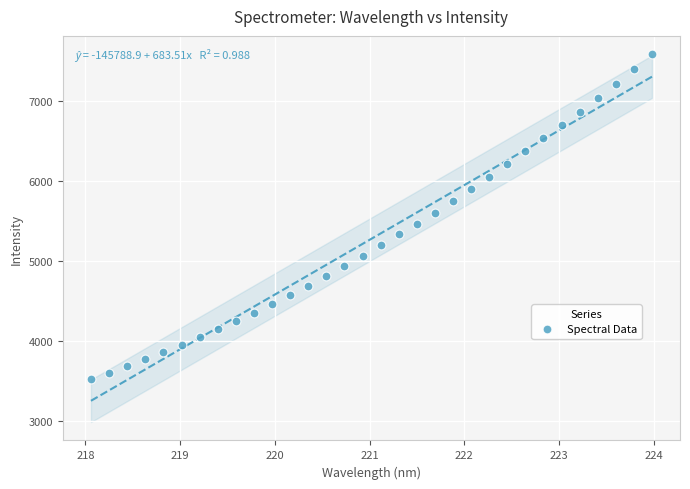

What is the range of X values (max minus min)?

5.9